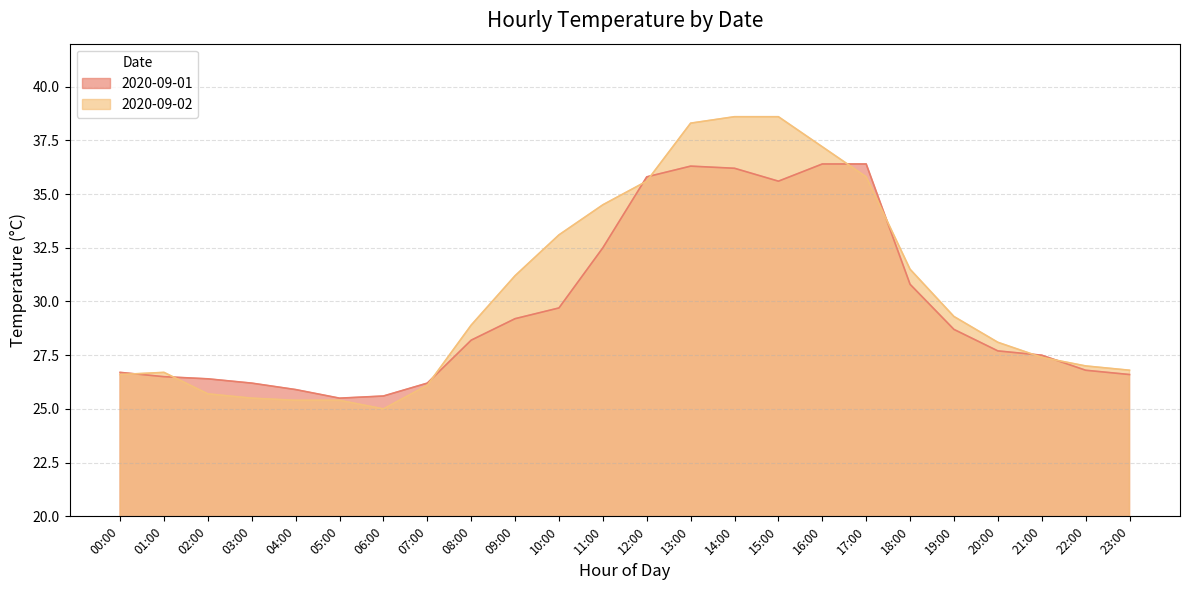

In 2020-09-02, how many points are higher than both neighbors (excluding endpoints)?

1